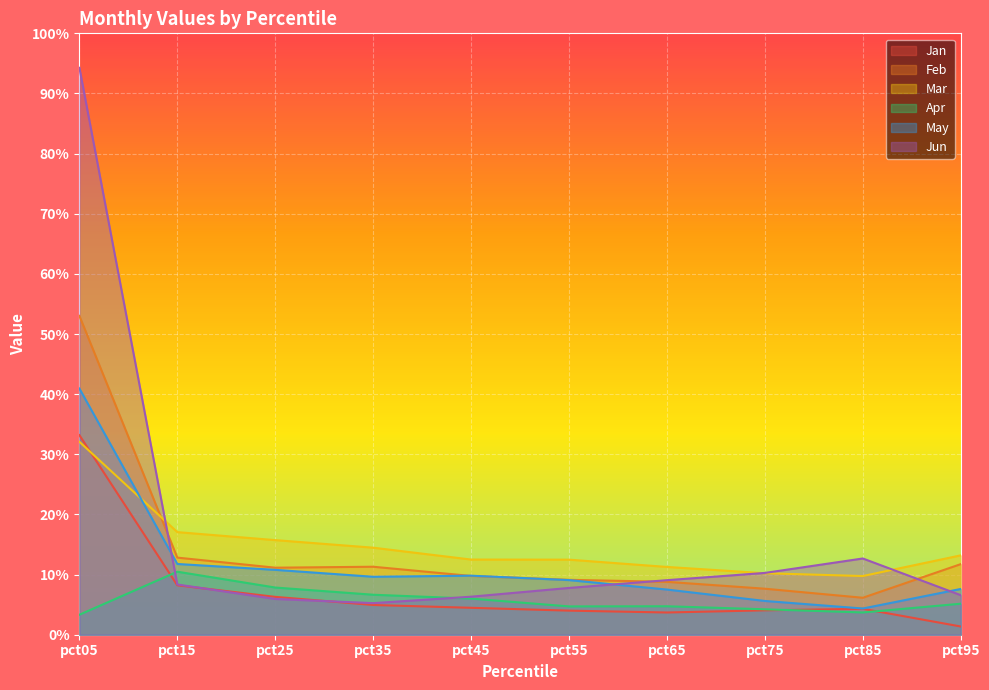

Which series has the largest total across all categories?

Jun